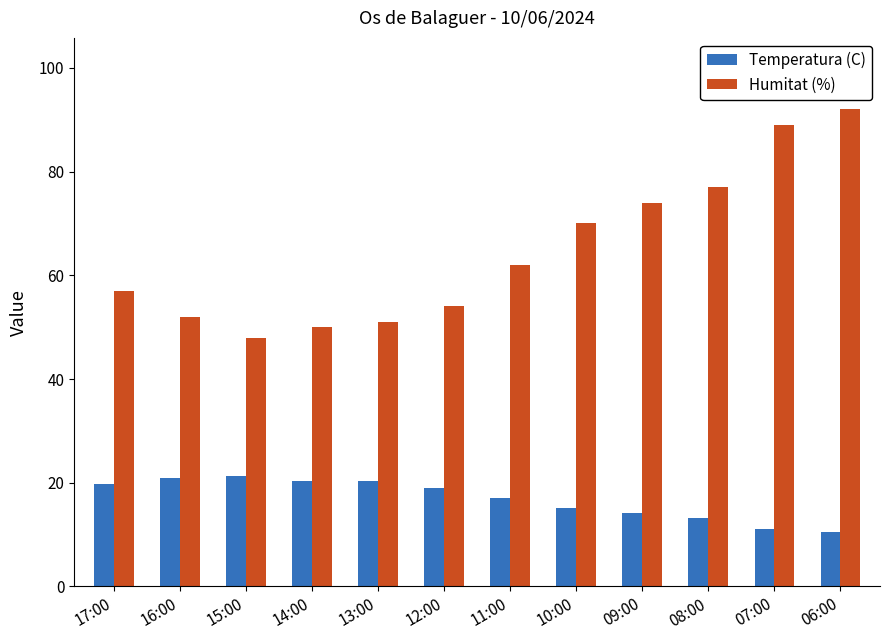

How many categories are shown in the chart?

12